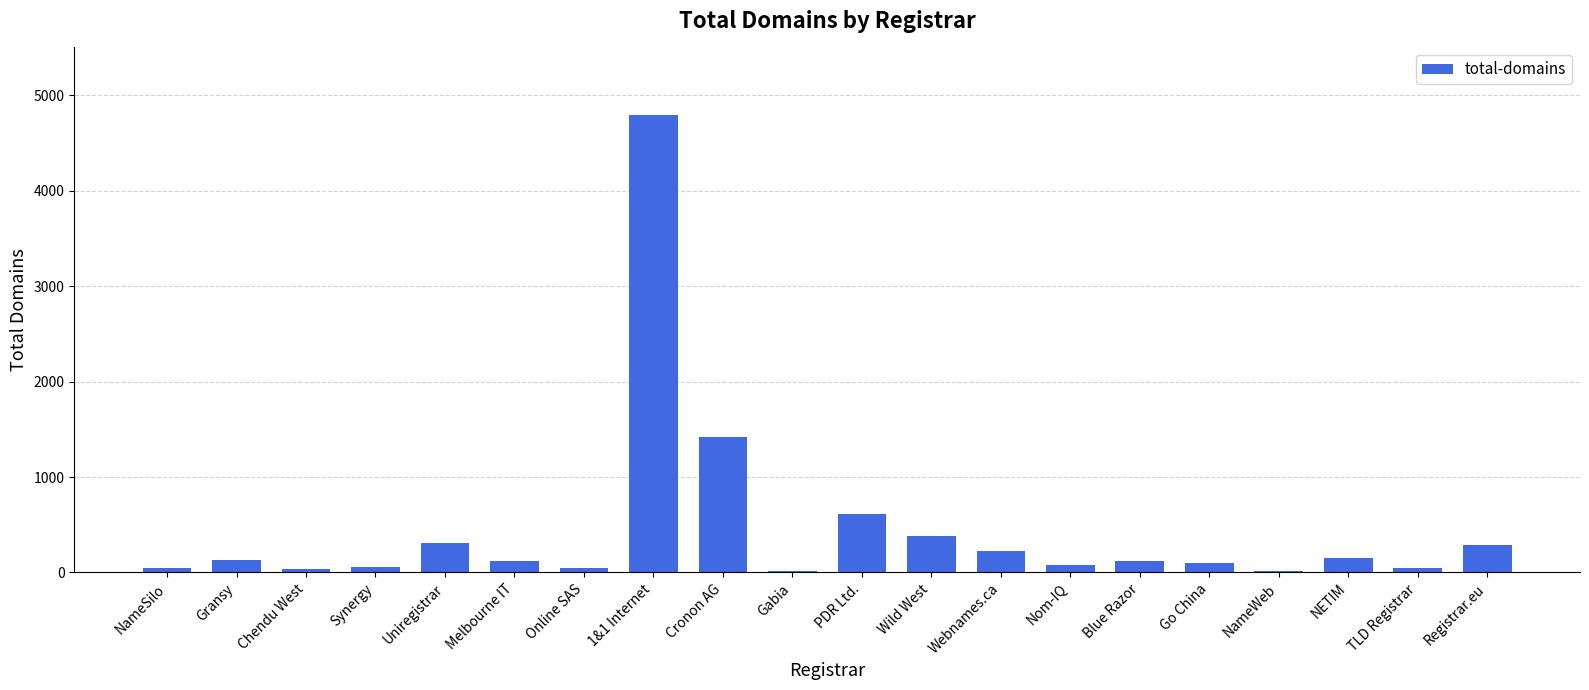

The chart shows a value of 357 at Cronon AG. True or false?

False